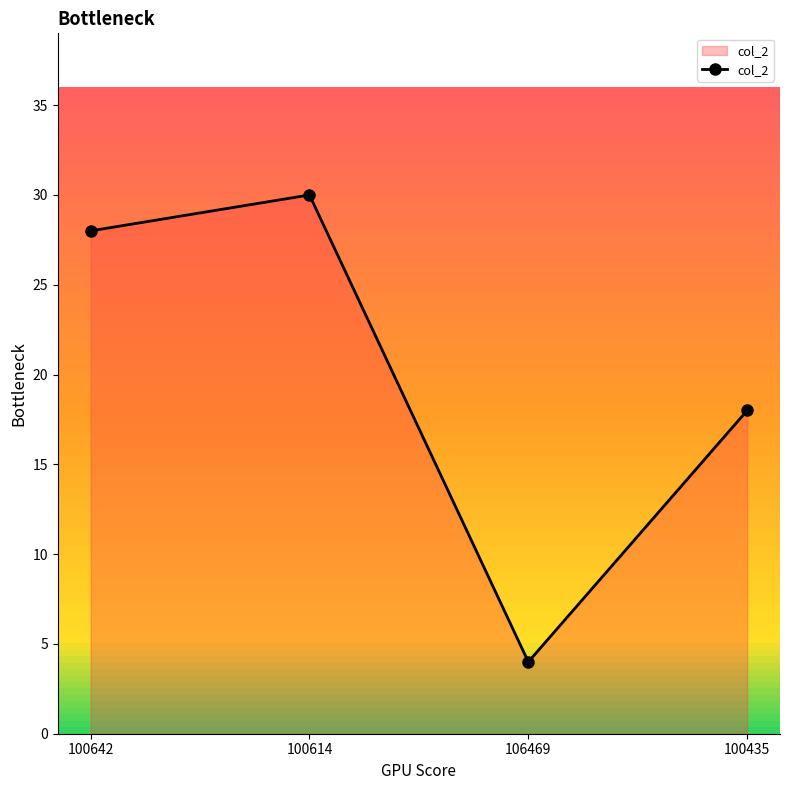

How many points are higher than both their immediate neighbors (excluding endpoints)?

1